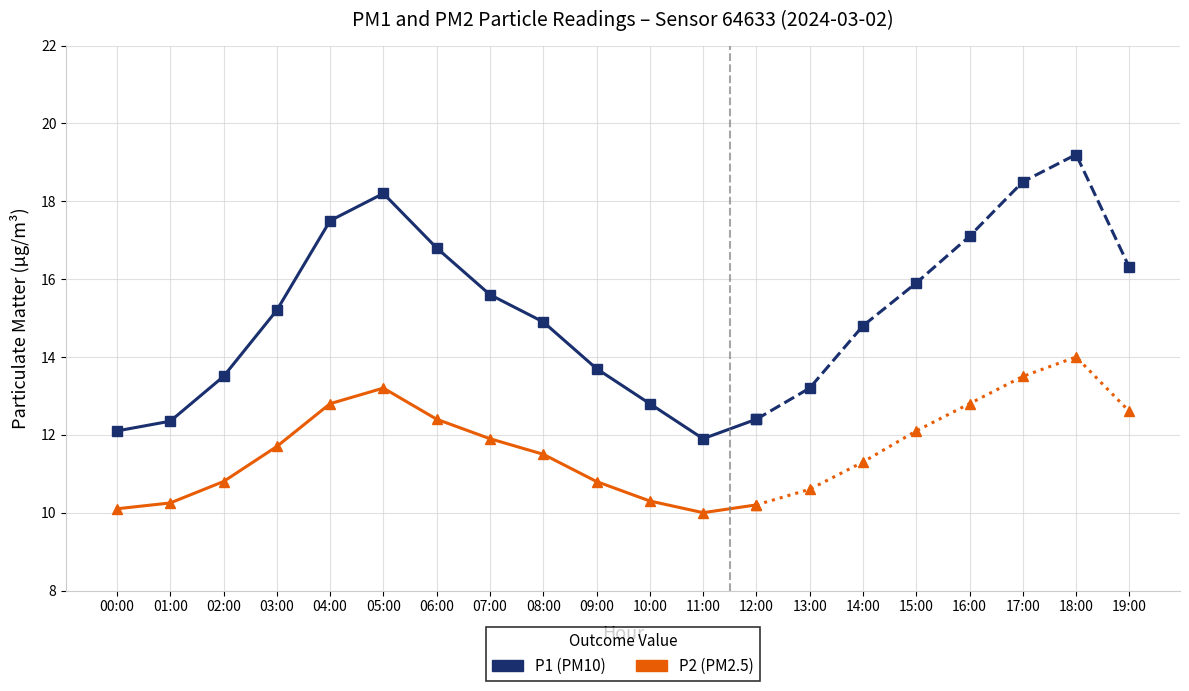

Where is the first local minimum for P2?

11:00